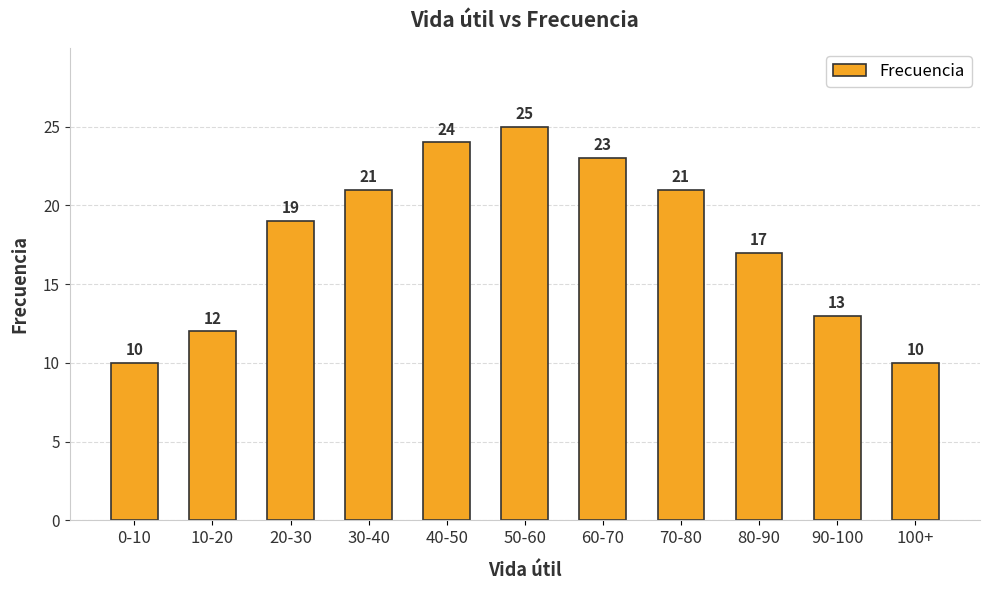

Is it true that the value at 20-30 is 19?

True